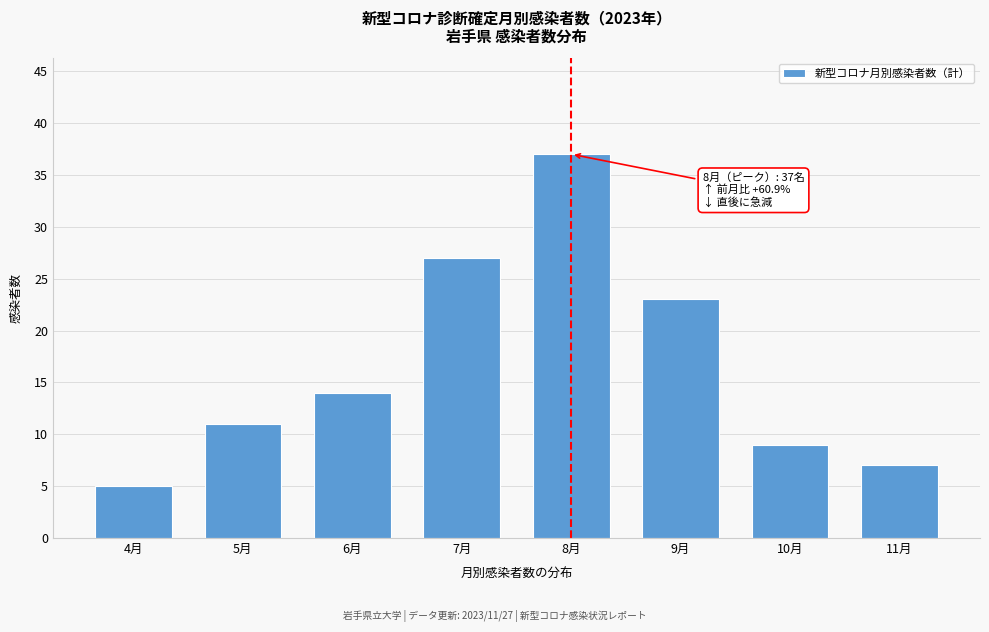

Reading left to right, transcribe all the data shown in this chart.

5	11	14	27	37	23	9	7